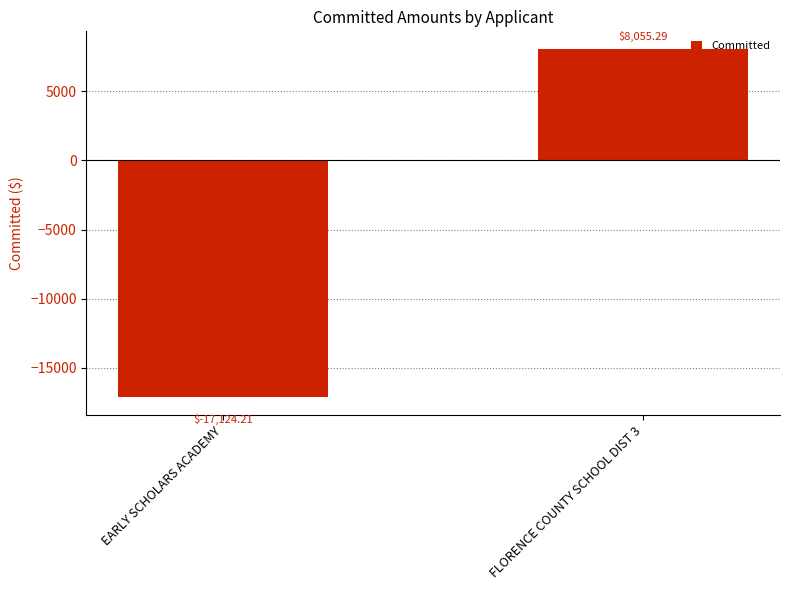

How many values are above zero?

1